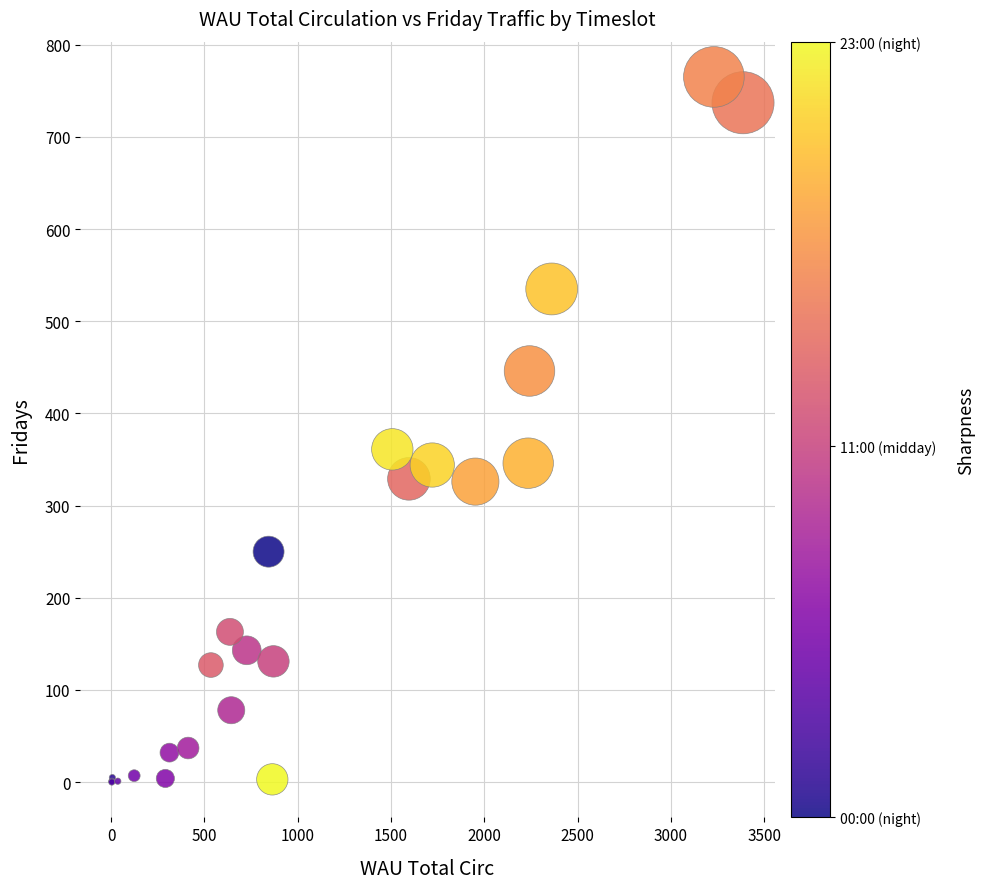

What Y value in the scatter plot is closest to 382?

361